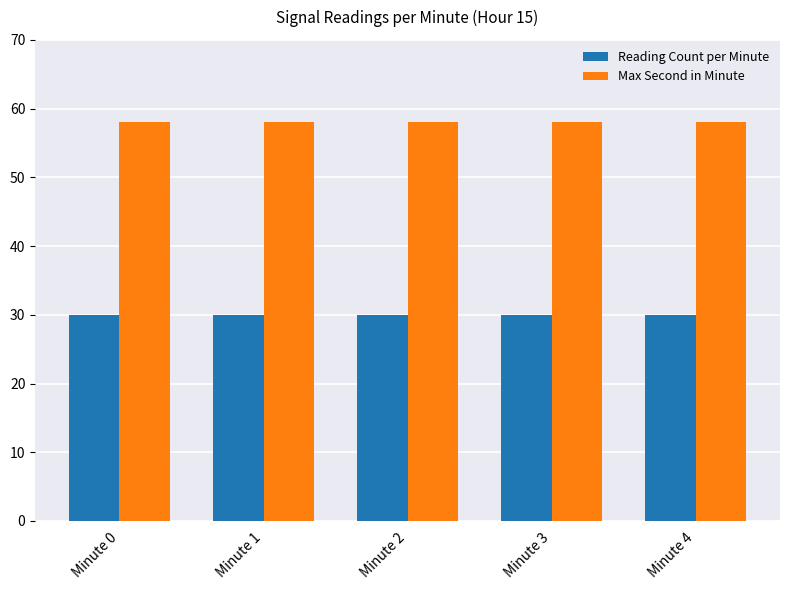

What is the difference between the highest and lowest values at Minute 3?

28